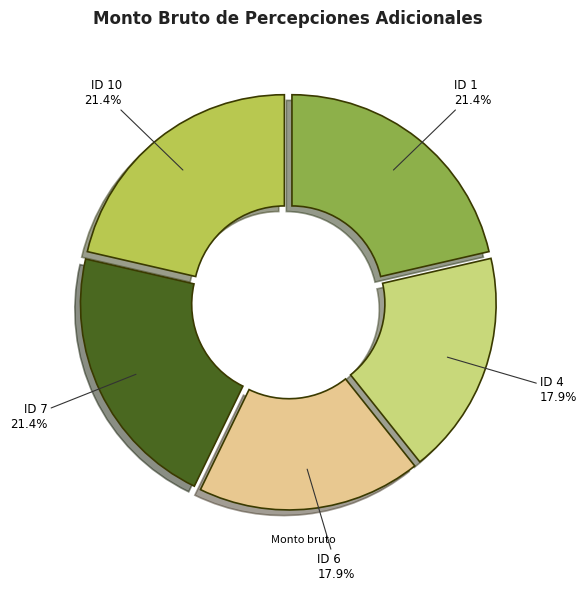

Is there a majority slice in this chart?

No